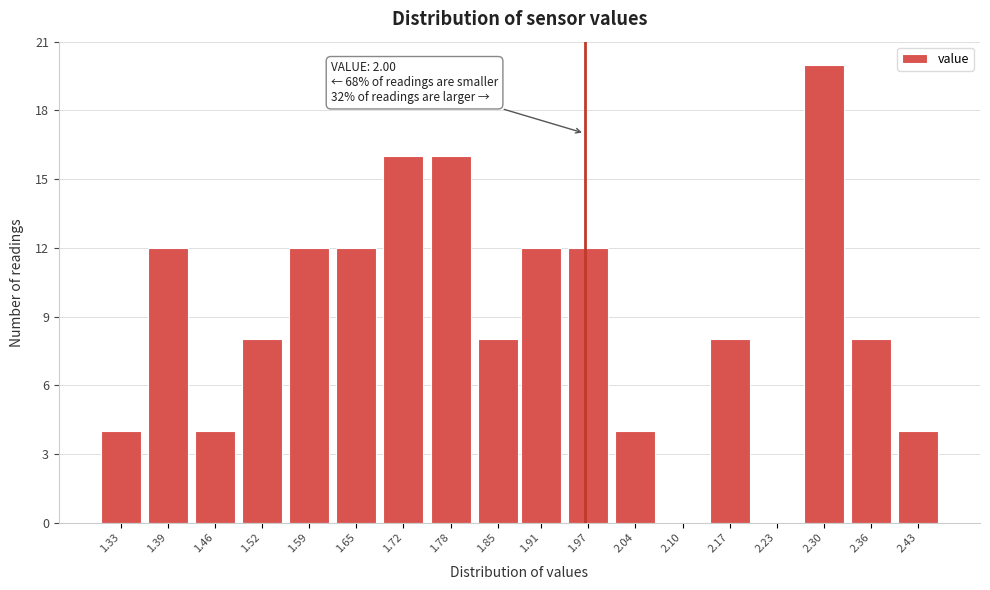

What is the sum of the values at 2.10 and 2.17?

8